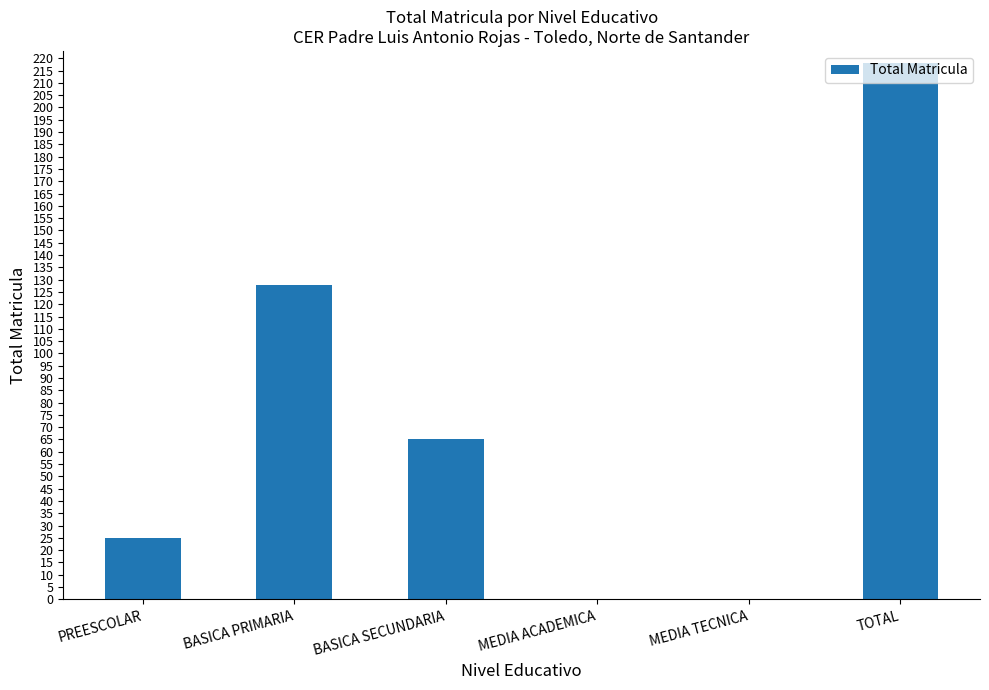

At which label is the value closest to 109?

BASICA PRIMARIA